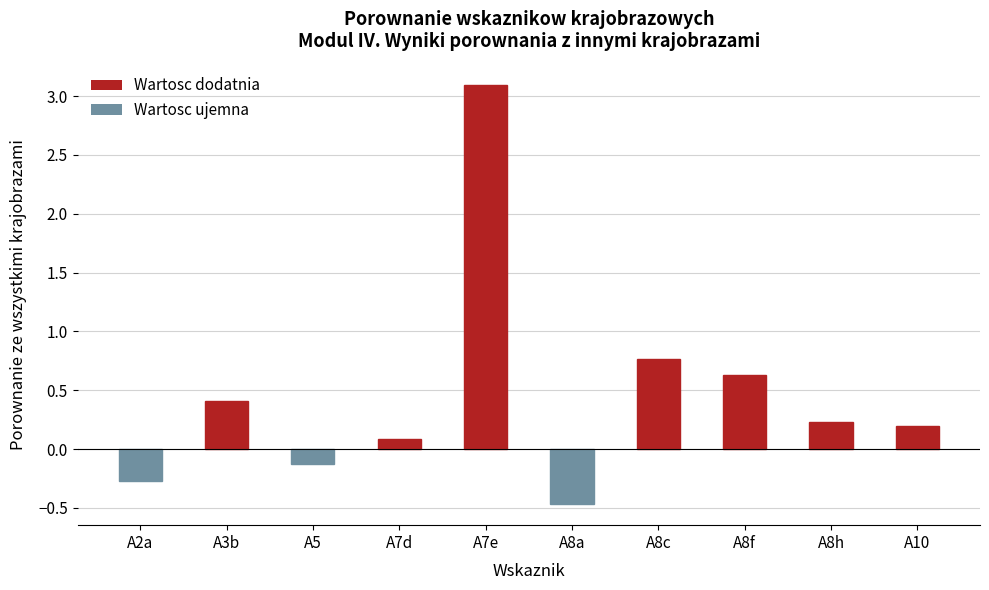

Are the bars horizontal?

No